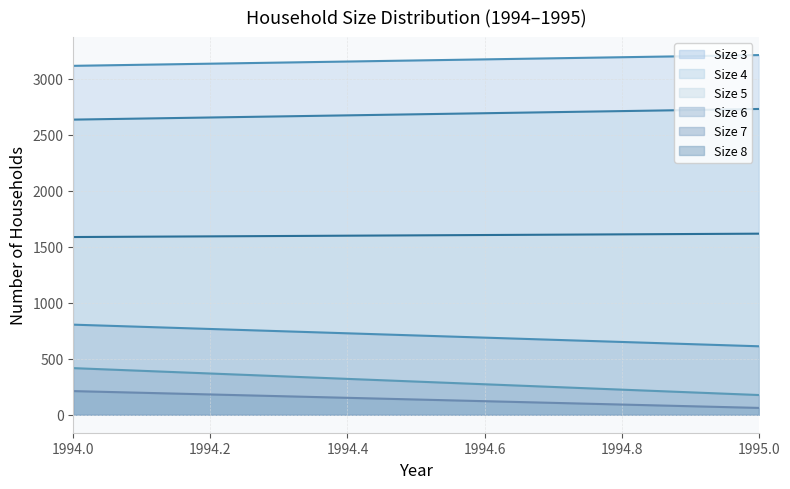

Which series has the largest total across all categories?

Size 4